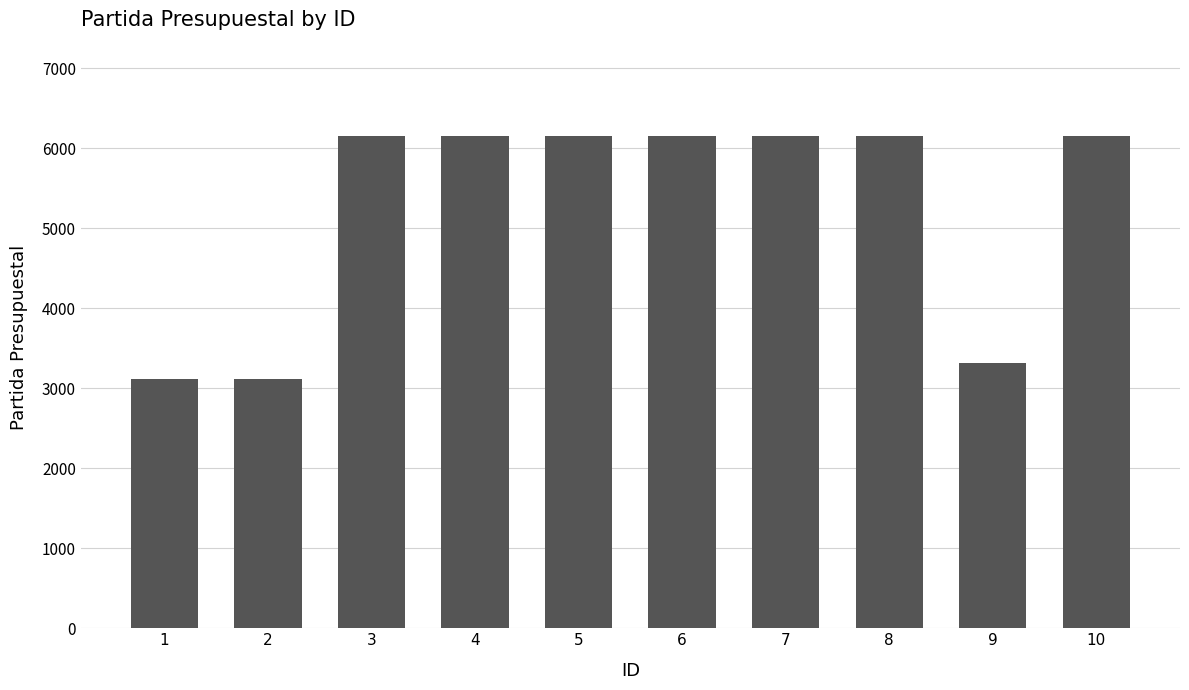

True or false: the data shows 6160 at 7.

True